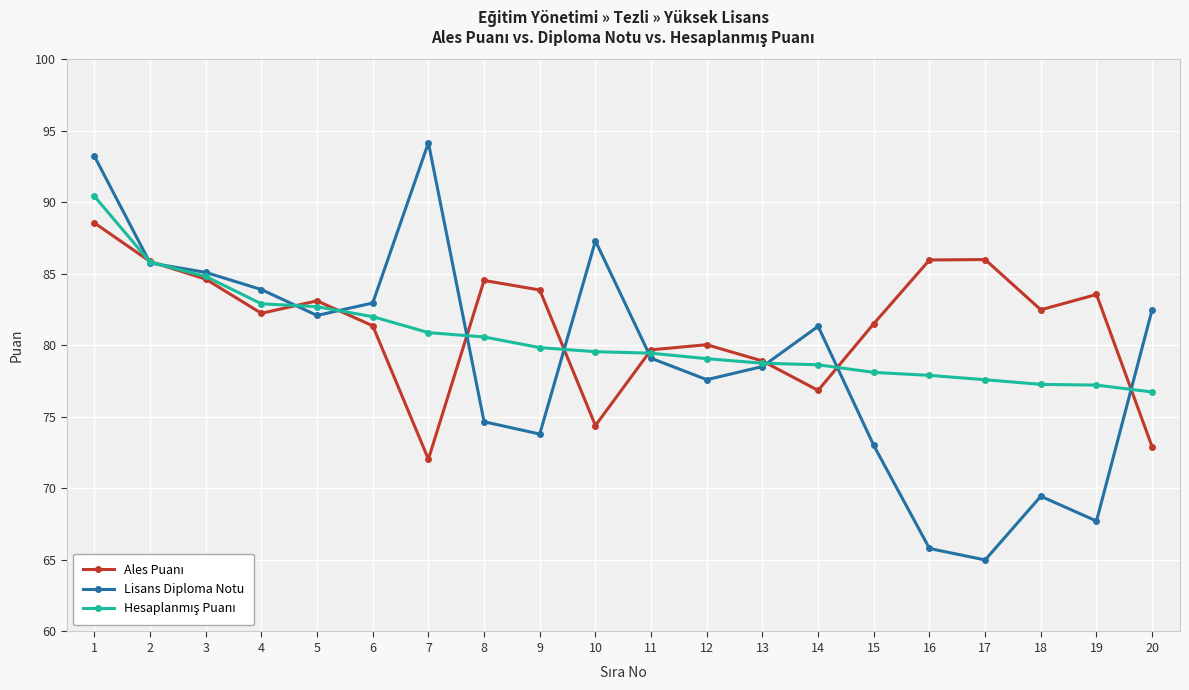

The value of Lisans Diploma Notu at 11 is 134.2. True or false?

False